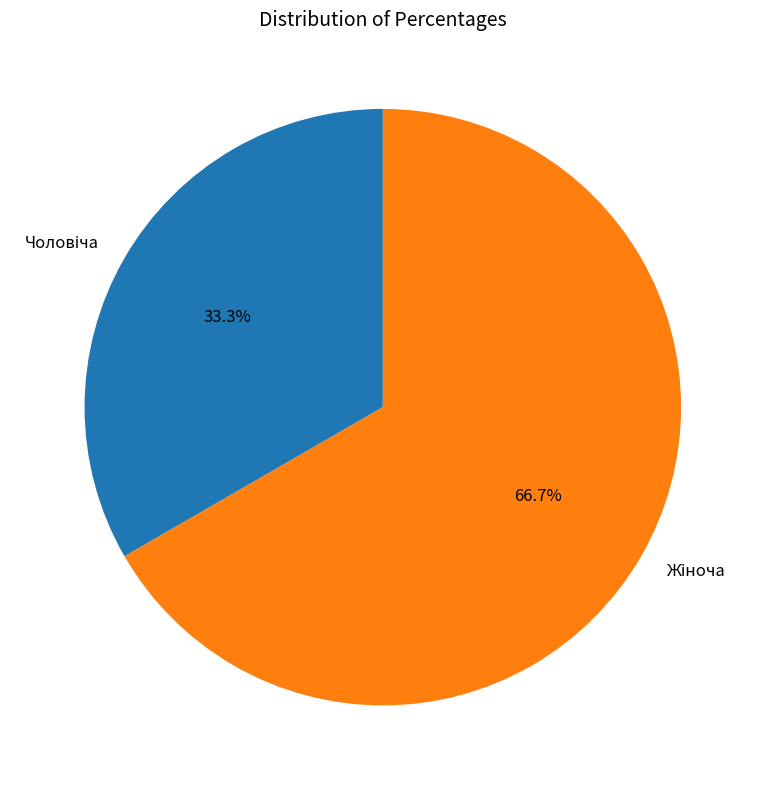

Does any single category account for the majority?

Yes